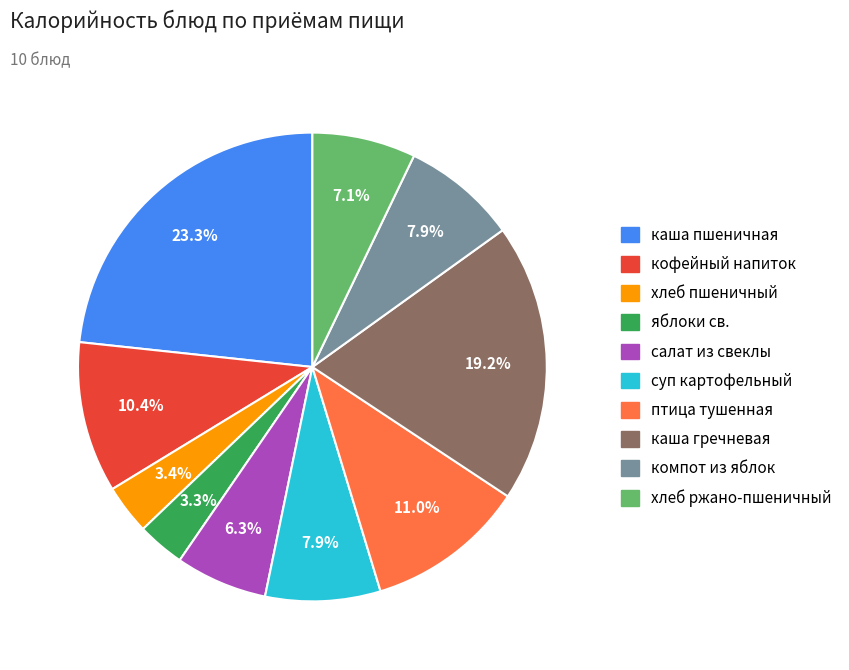

What is the largest slice in the pie chart?

каша пшеничная